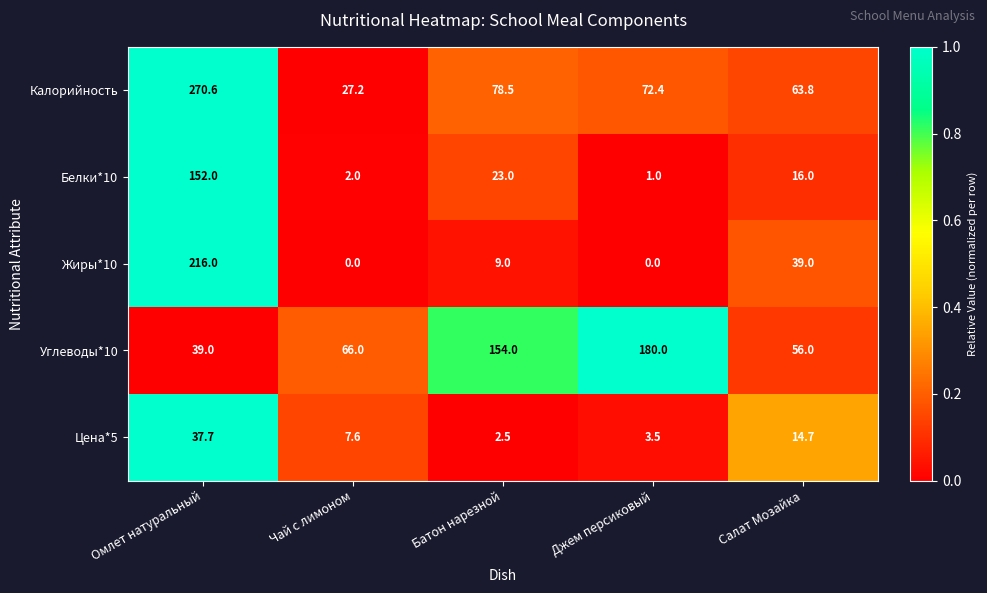

What is the total value across all series at Омлет натуральный?

715.3